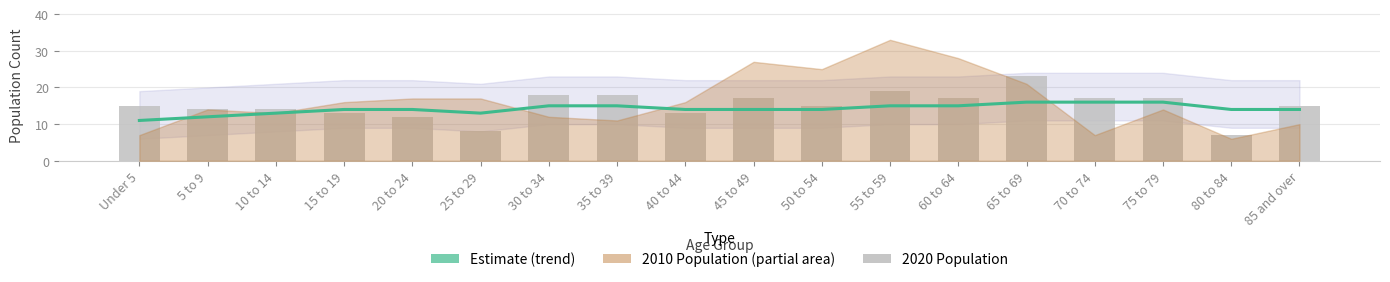

Does the chart contain any negative values?

No